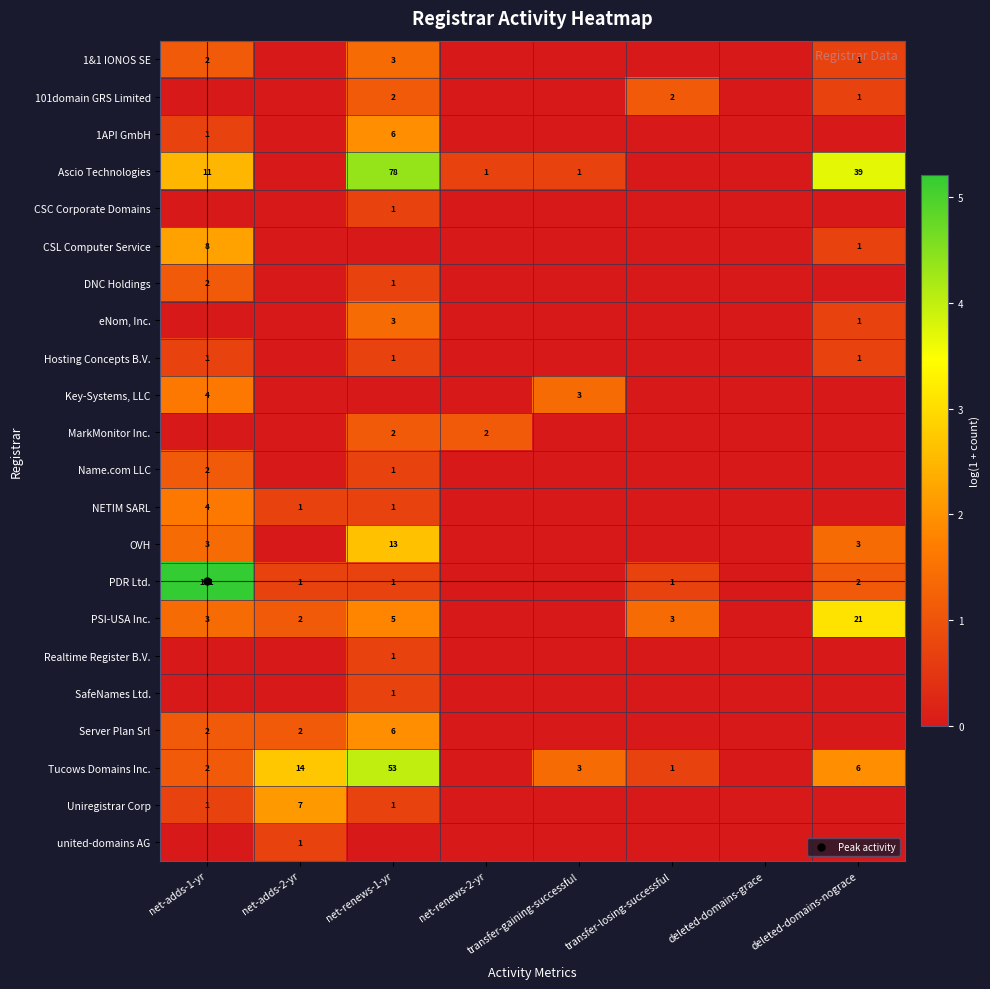

How many 1API GmbH values are between 0 and 1?

7